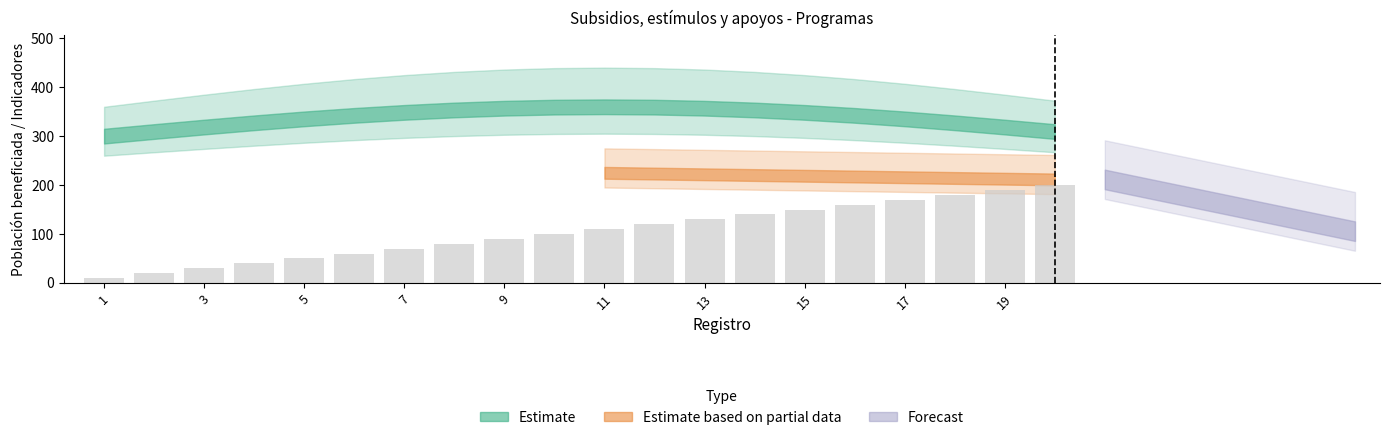

What is the greatest value displayed?

200